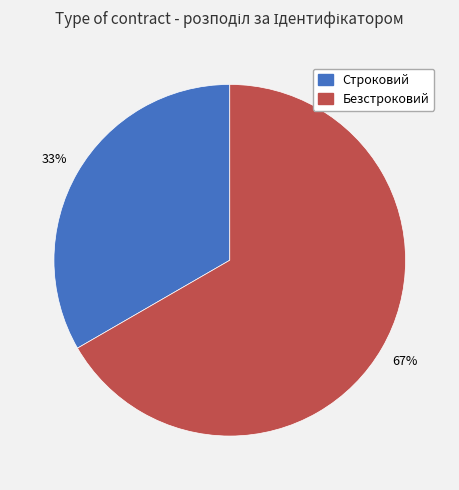

What is the smallest slice in the pie chart?

Строковий